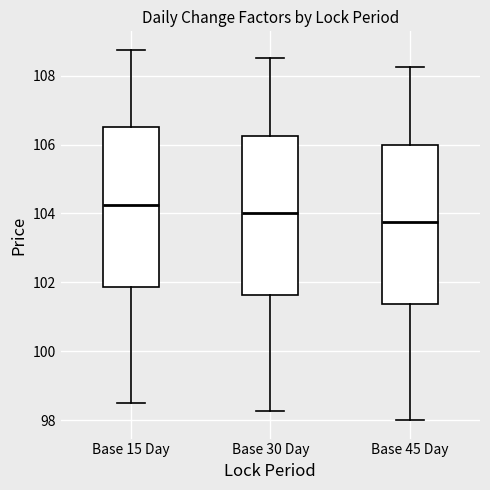

Reading left to right, transcribe this box plot: for each box, give where its median line is, the range the box spans, and where its two whiskers end, as read against the y-axis. The values are not printed on the chart, so give them approximately, as read against the axis.

Base 15 Day: median 104.2, box 101.8 to 106.6, whiskers 98.6 to 108.8
Base 30 Day: median 104.0, box 101.6 to 106.2, whiskers 98.2 to 108.6
Base 45 Day: median 103.8, box 101.4 to 106.0, whiskers 98.0 to 108.2